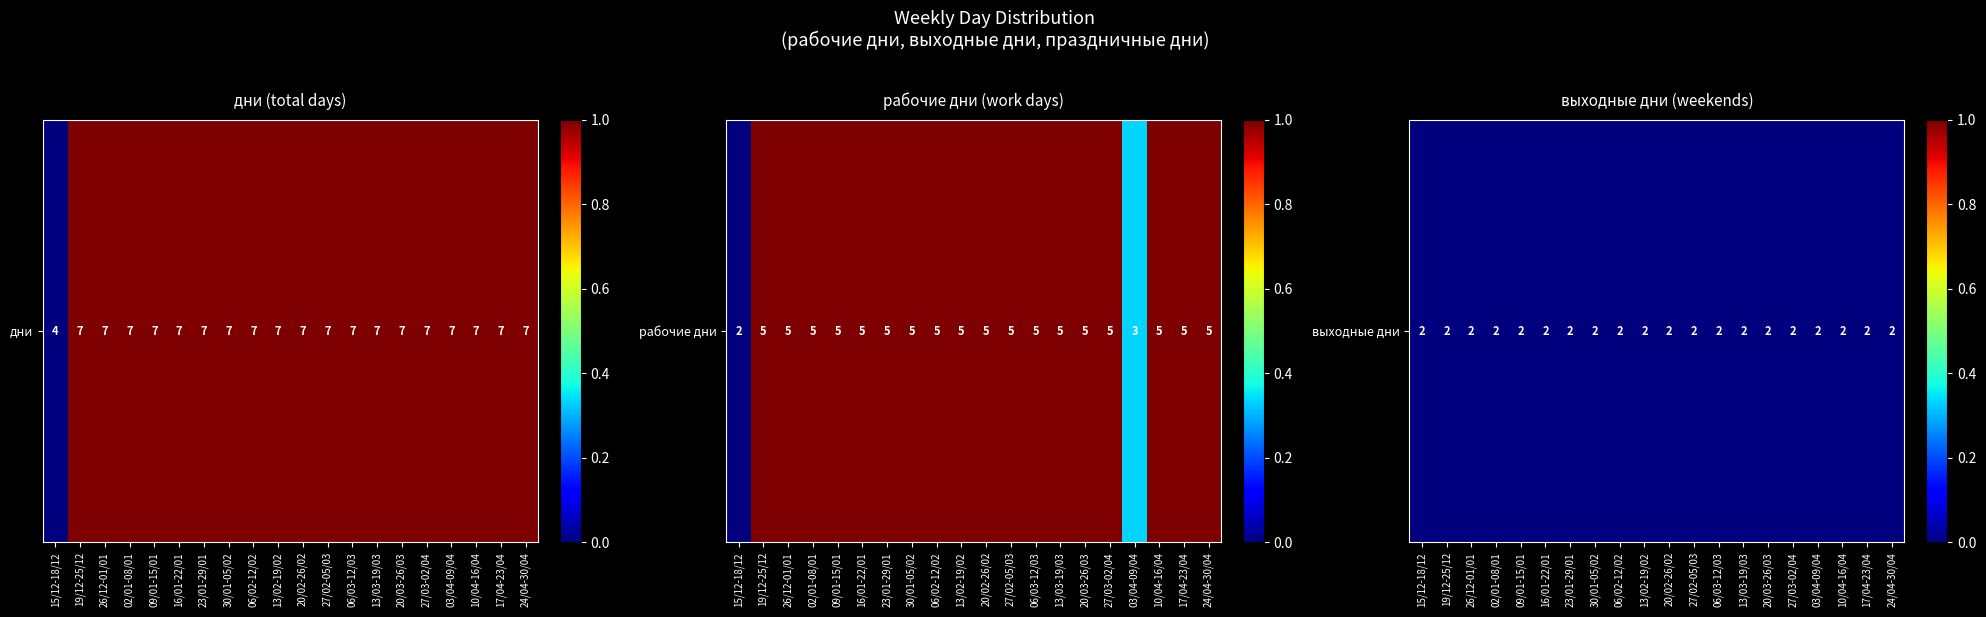

Which series changed the most between 02/01-08/01 and 16/01-22/01?

дни